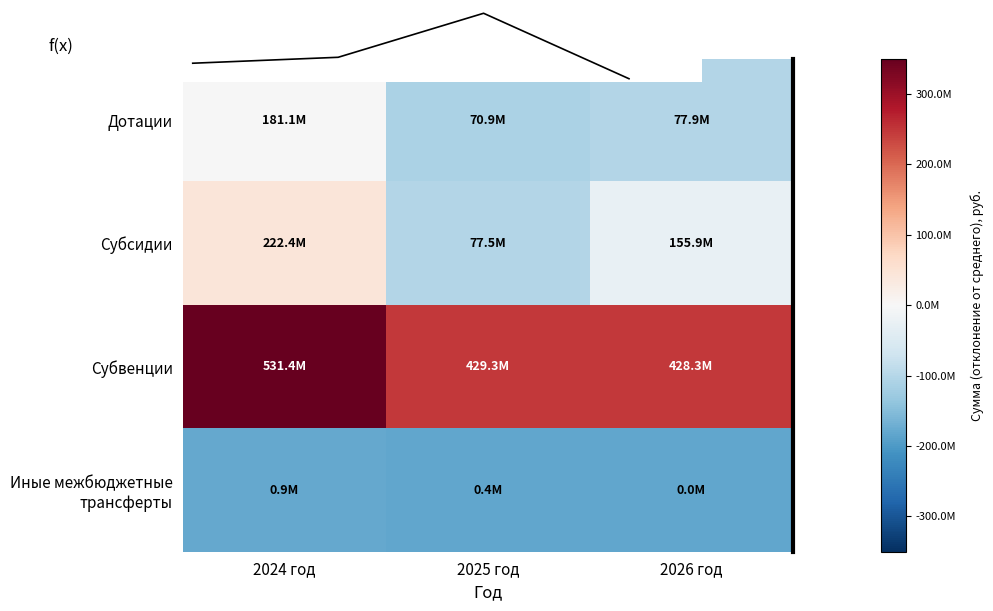

What is the average value of the Дотации series?

-71365590.8